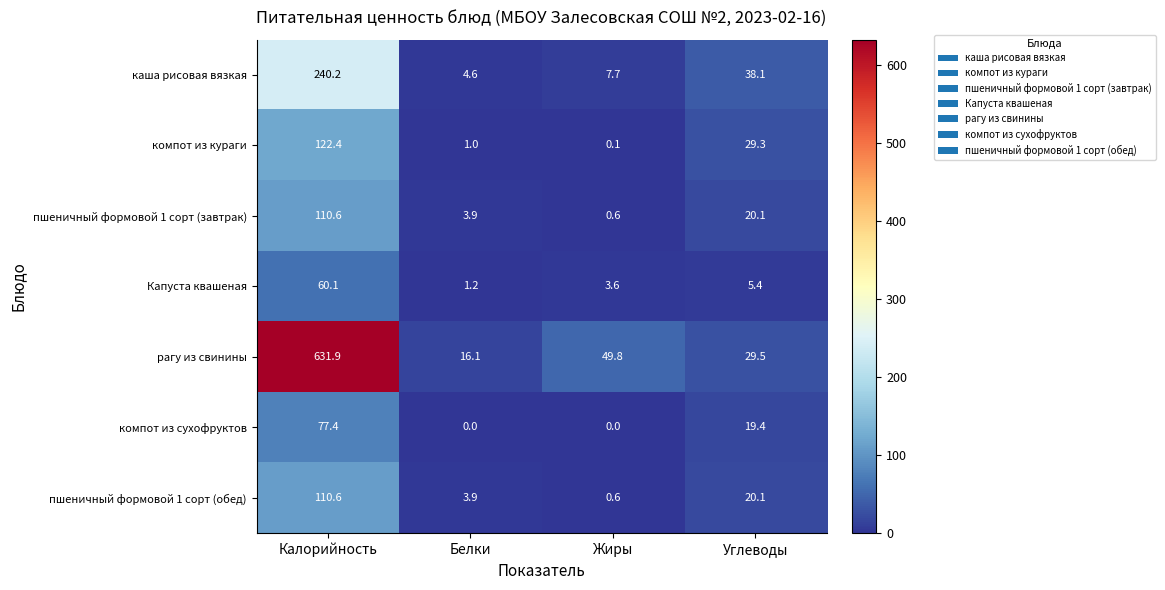

Reading right to left, list all the values displayed in this chart.

каша рисовая вязкая: Углеводы=38.1	Жиры=7.7	Белки=4.6	Калорийность=240.2
компот из кураги: Углеводы=29.3	Жиры=0.1	Белки=1.0	Калорийность=122.4
пшеничный формовой 1 сорт (завтрак): Углеводы=20.1	Жиры=0.6	Белки=3.9	Калорийность=110.6
Капуста квашеная: Углеводы=5.4	Жиры=3.6	Белки=1.2	Калорийность=60.1
рагу из свинины: Углеводы=29.5	Жиры=49.8	Белки=16.1	Калорийность=631.9
компот из сухофруктов: Углеводы=19.4	Жиры=0.0	Белки=0.0	Калорийность=77.4
пшеничный формовой 1 сорт (обед): Углеводы=20.1	Жиры=0.6	Белки=3.9	Калорийность=110.6